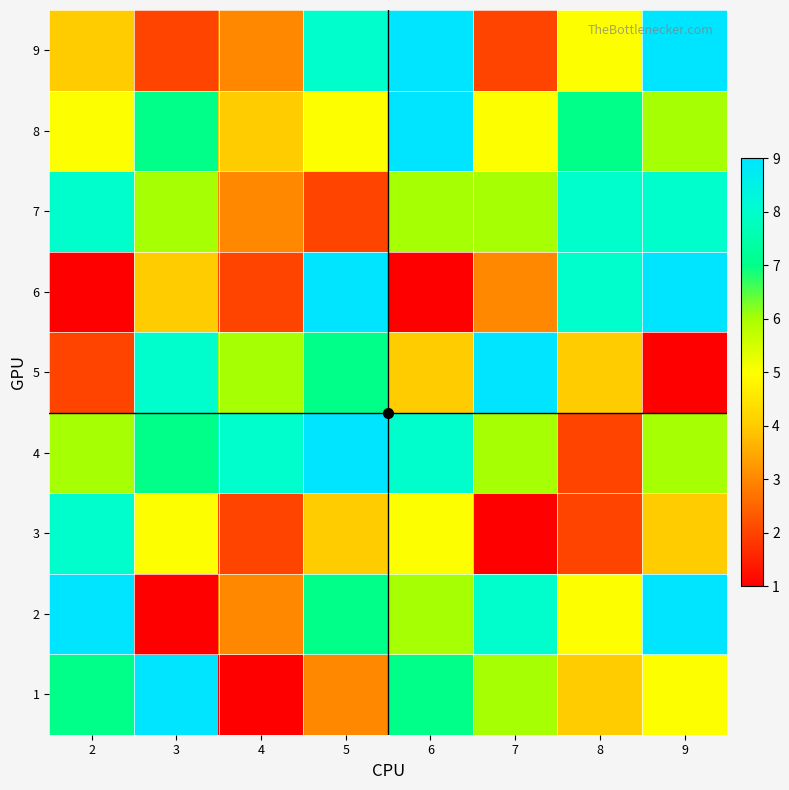

At 3, list the series in order from smallest to largest.

2, 9, 6, 3, 7, 4, 8, 5, 1